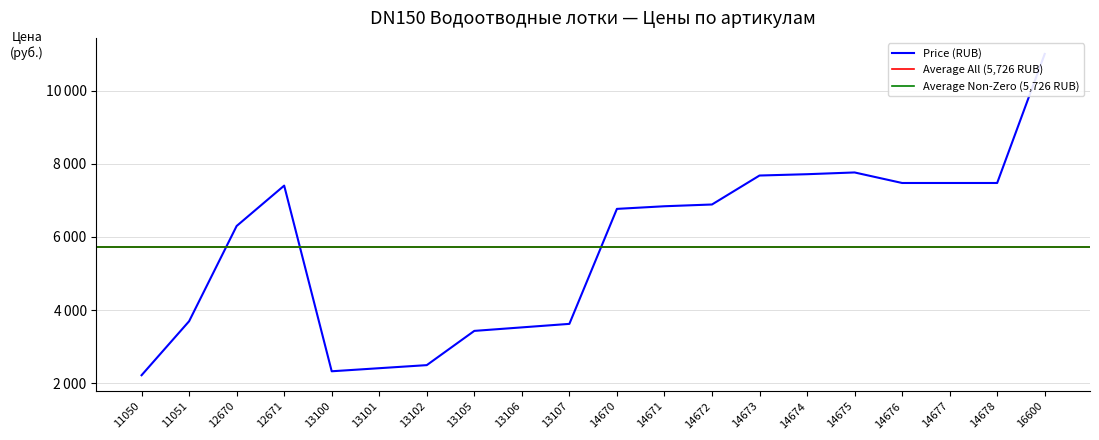

Which has a higher value, 14671 or 12671?

12671